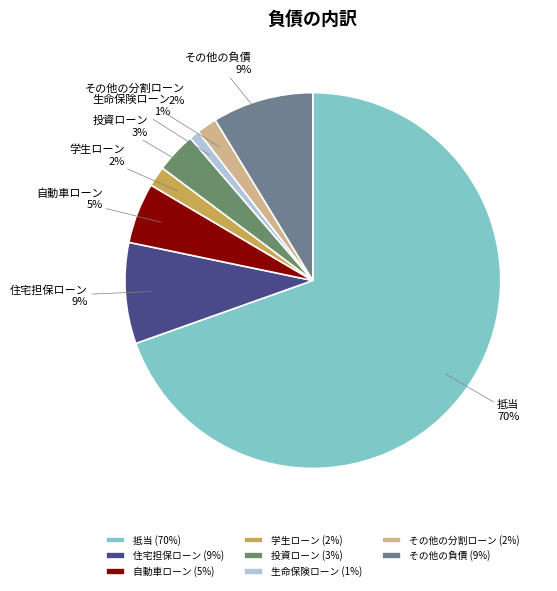

To the nearest percent, what percentage of the pie is 自動車ローン?

5%